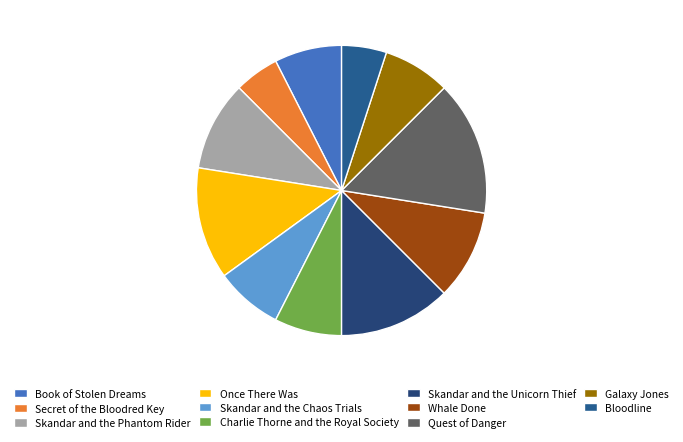

How many slices are in this pie chart?

11